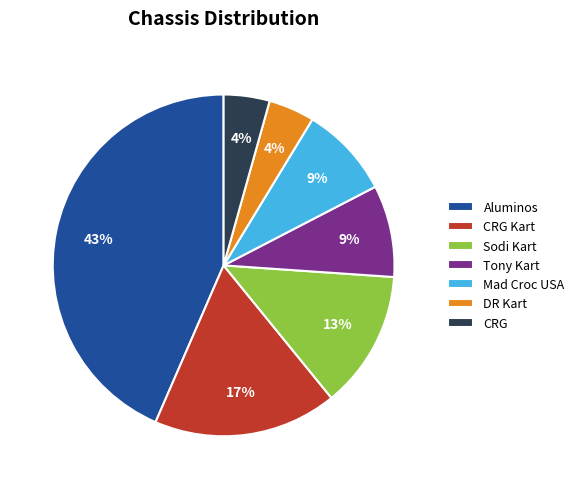

Which slice is the largest?

Aluminos